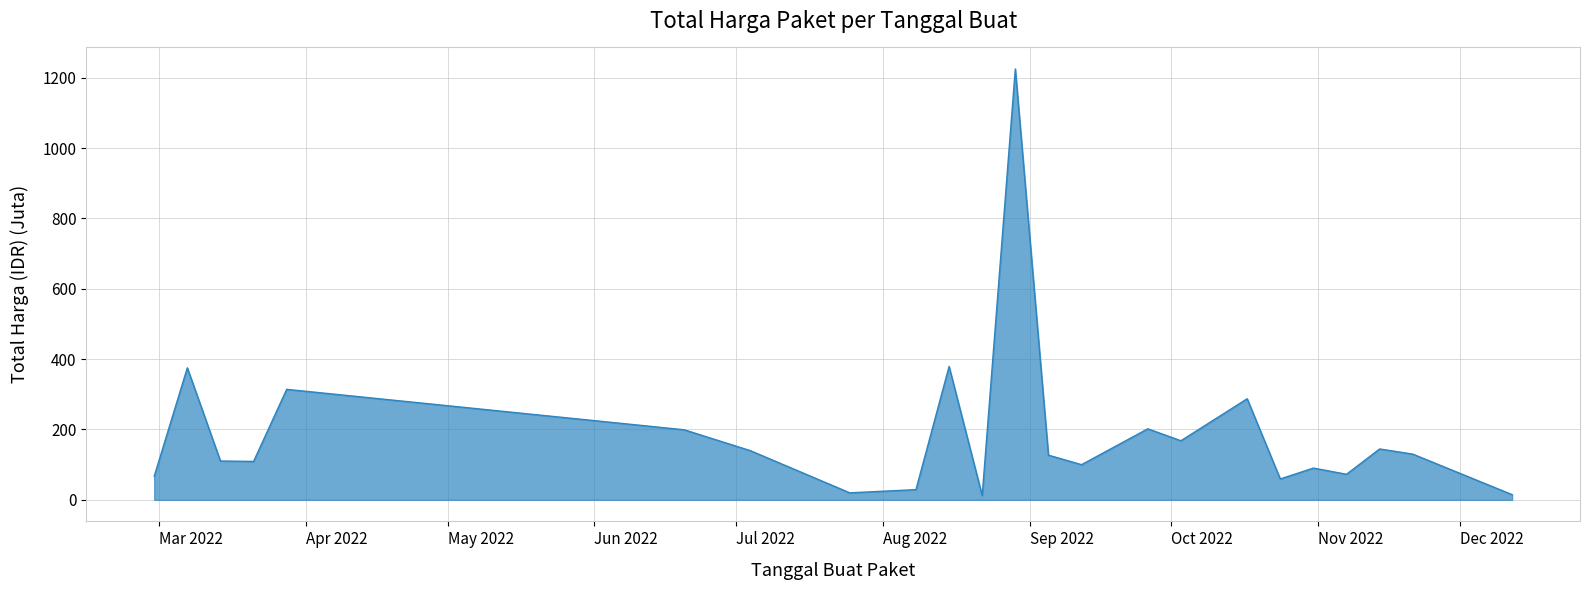

What is the difference between the maximum and minimum values?

1212.7